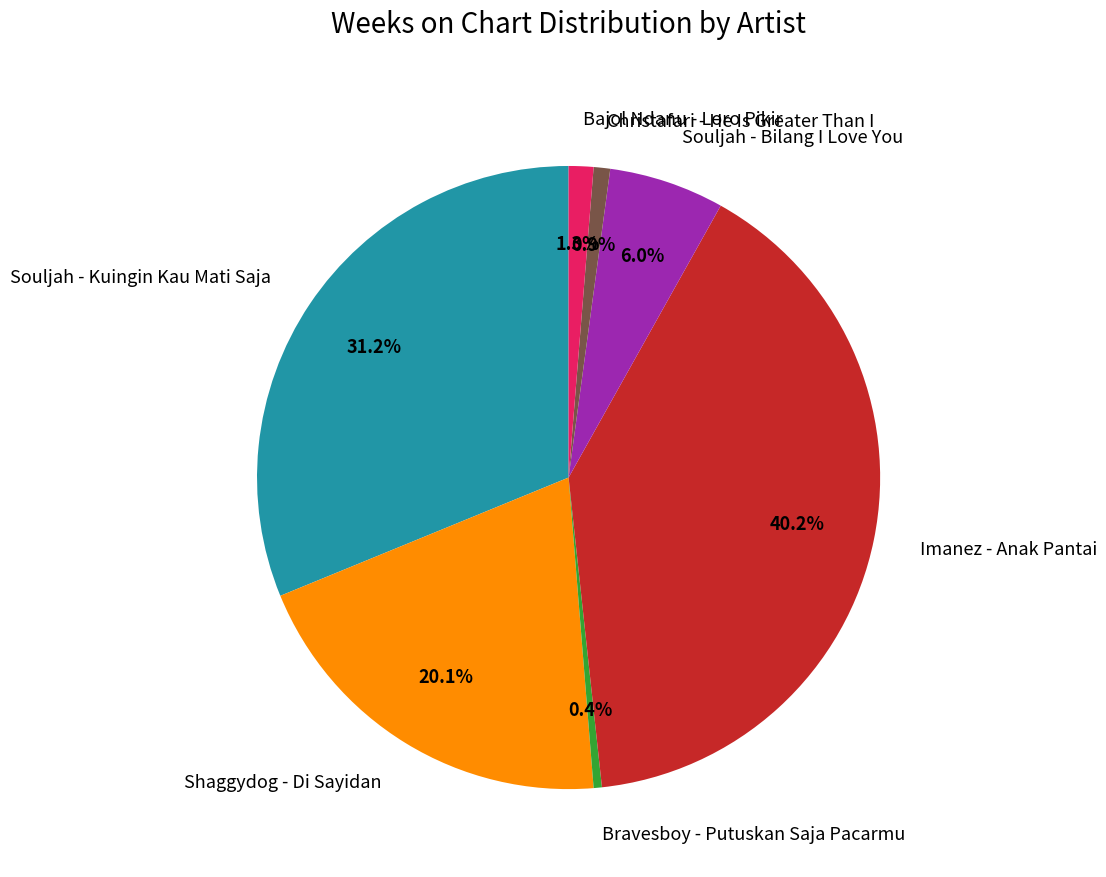

Is there any slice that represents more than half of the pie?

No